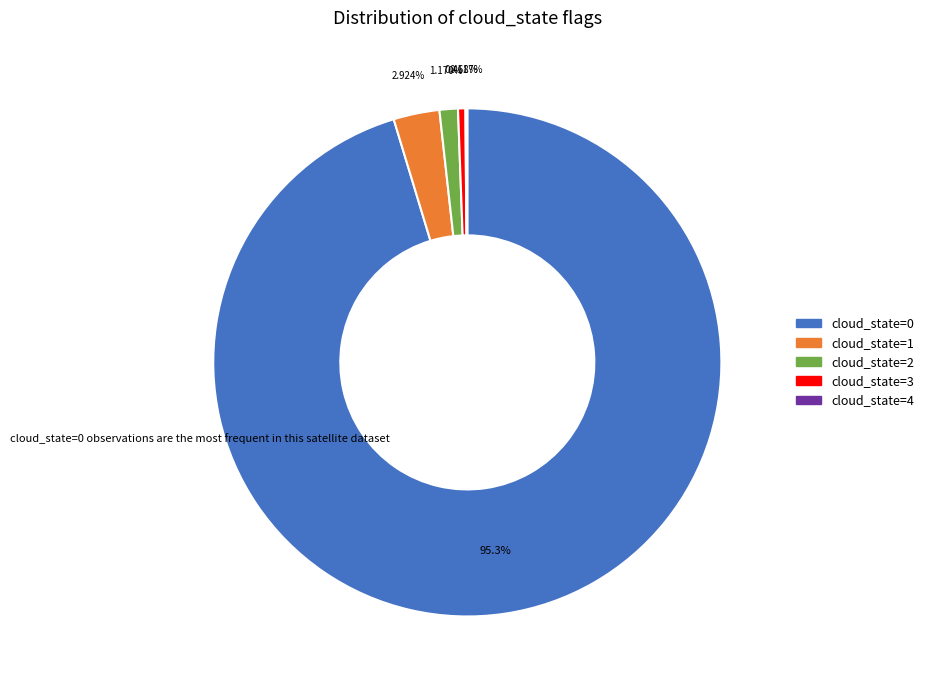

Between cloud_state=0 and cloud_state=1, which is larger?

cloud_state=0